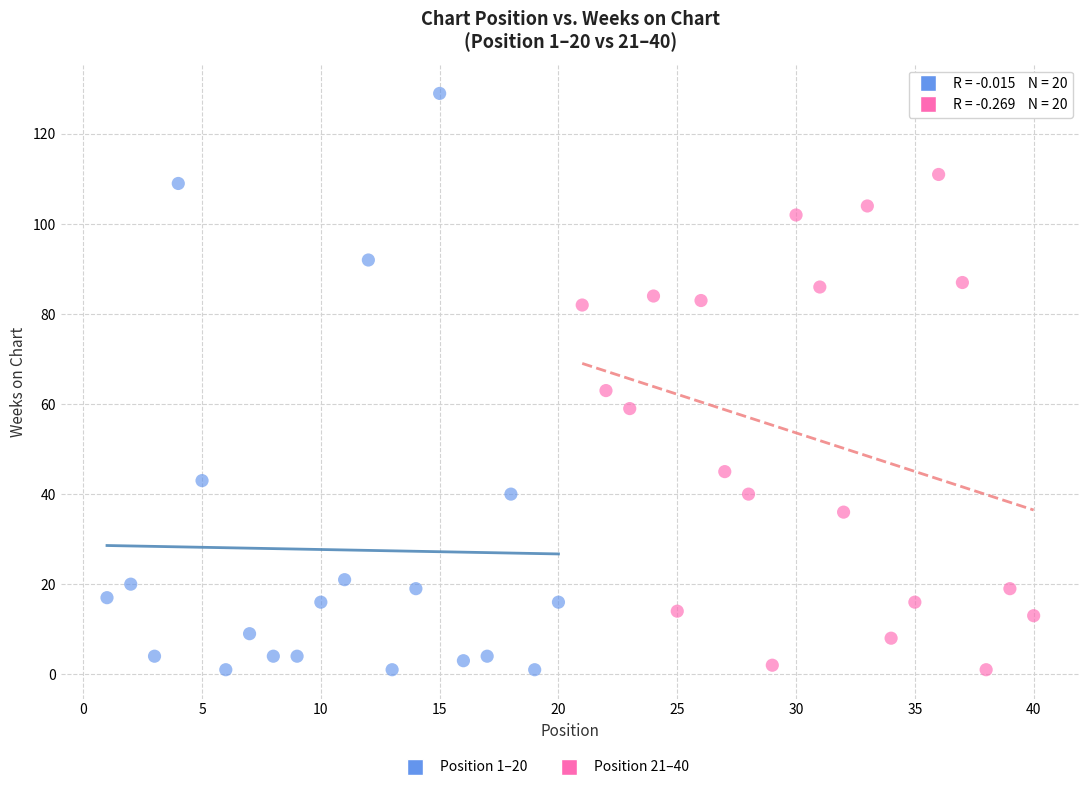

Which series contains the highest Y value?

Position 1–20